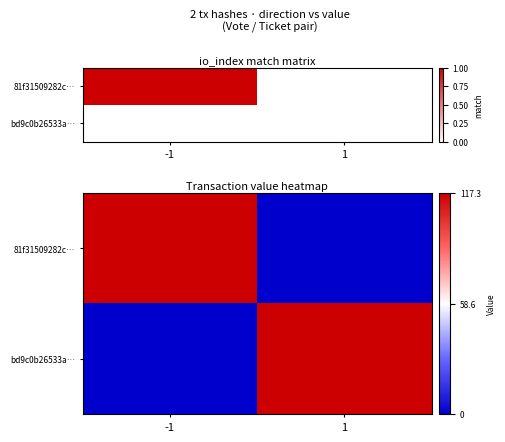

True or false: 81f31509282c… has a value of 29.7 at -1.

False